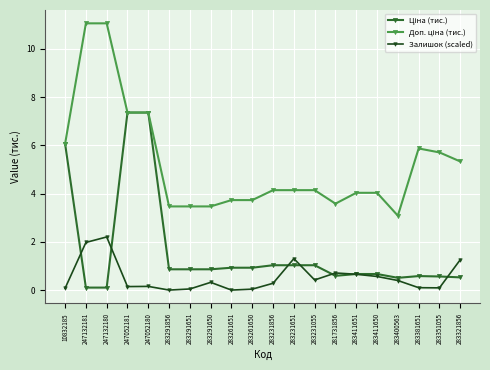

True or false: Залишок (scaled) has a value of 2.2 at 247132180.

True